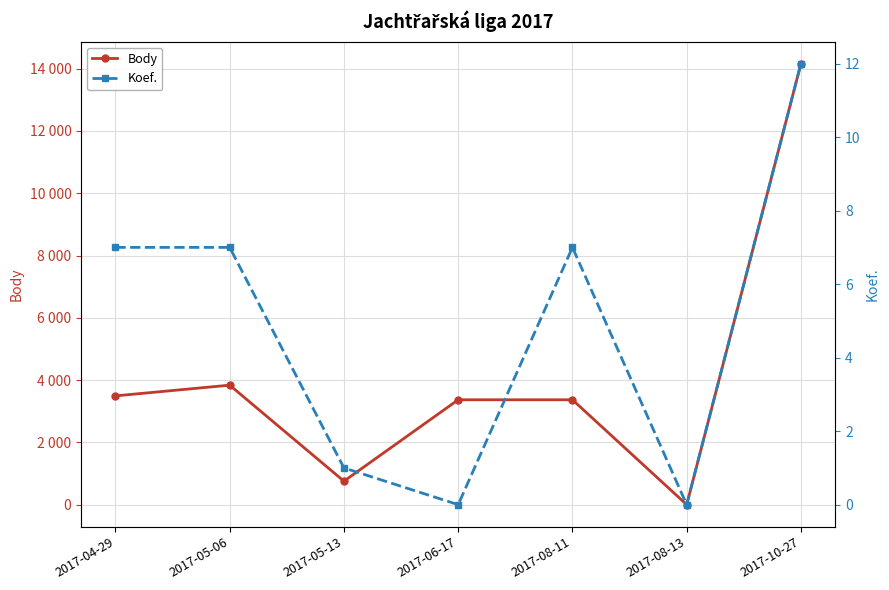

Which category has the highest value in the Body series?

2017-10-27